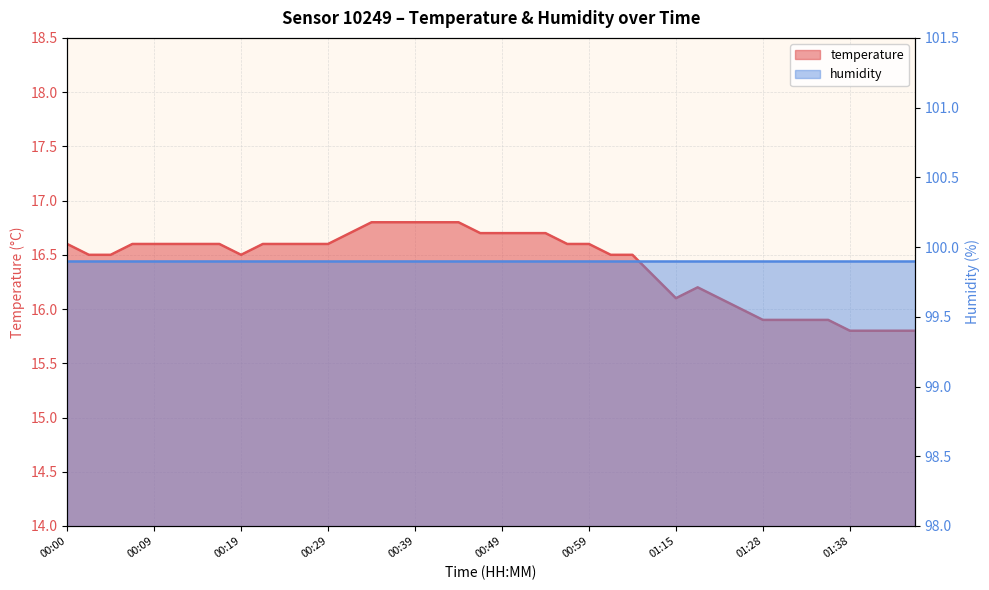

What is the label of the 36th point from the left?

01:36